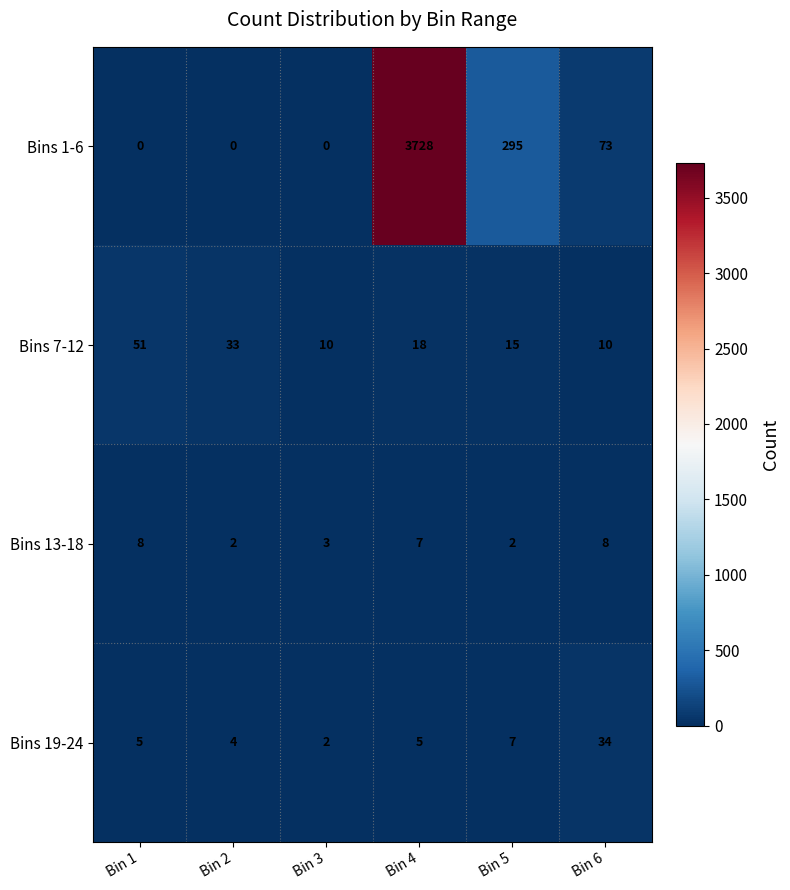

The Bins 13-18 series shows 4 at Bin 2. True or false?

False